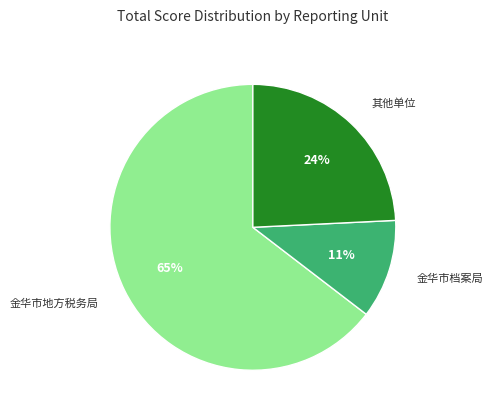

Is there any slice that represents more than half of the pie?

Yes